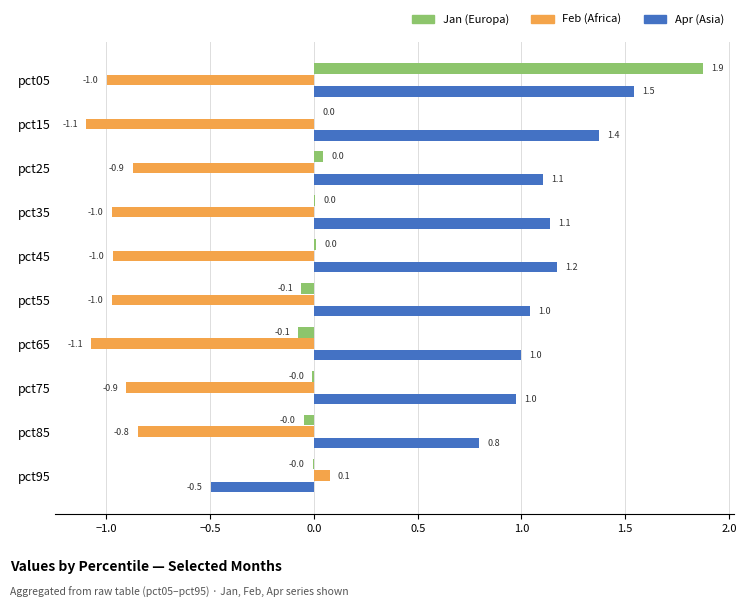

How many positive values does the Apr (Asia) series have?

9